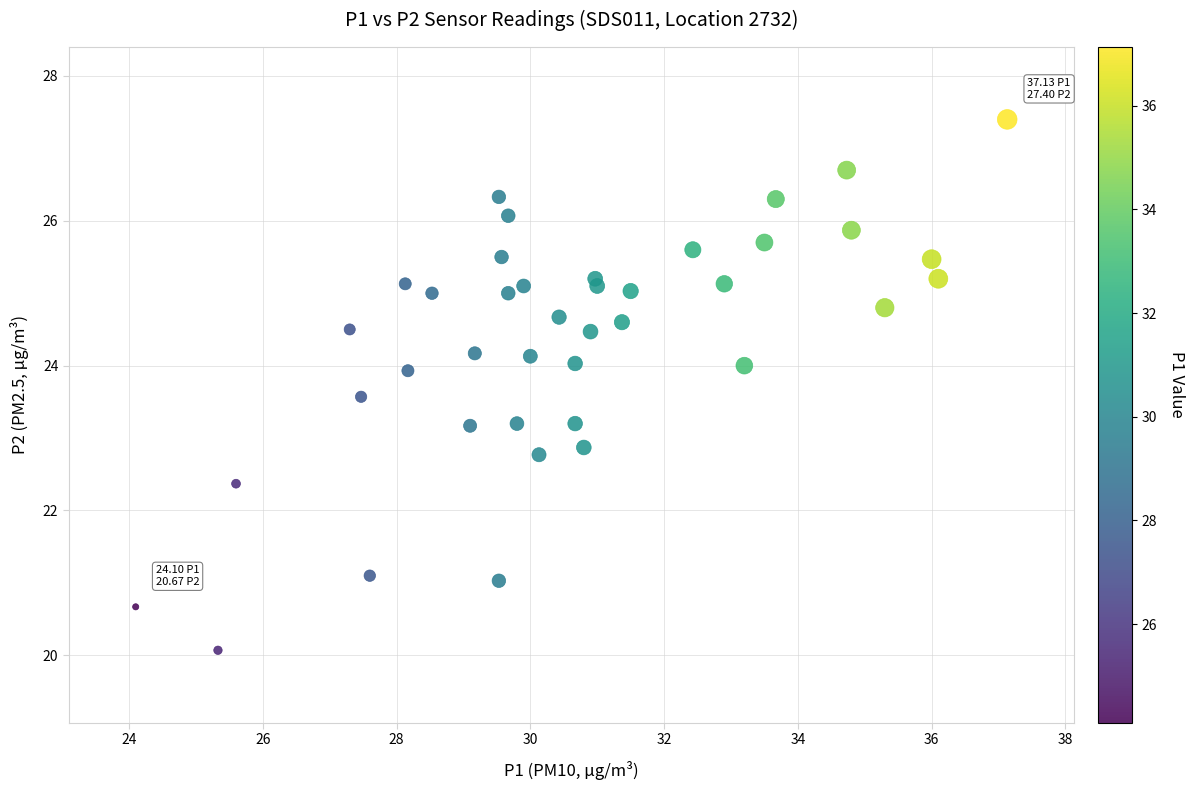

What is the range of X values (max minus min)?

13.0